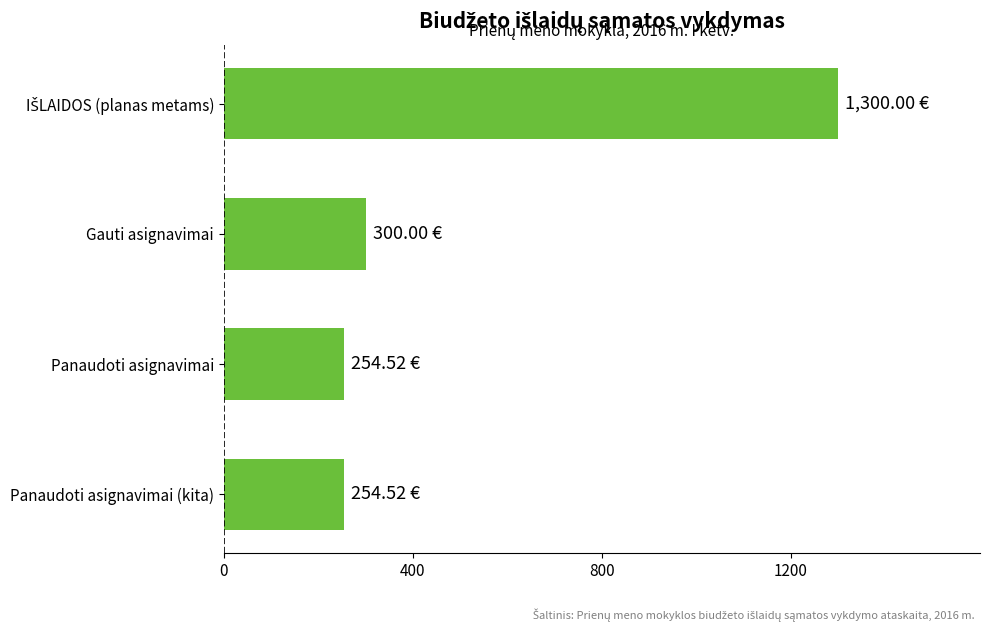

What is the change in value from Gauti asignavimai to Panaudoti asignavimai (kita)?

-45.5